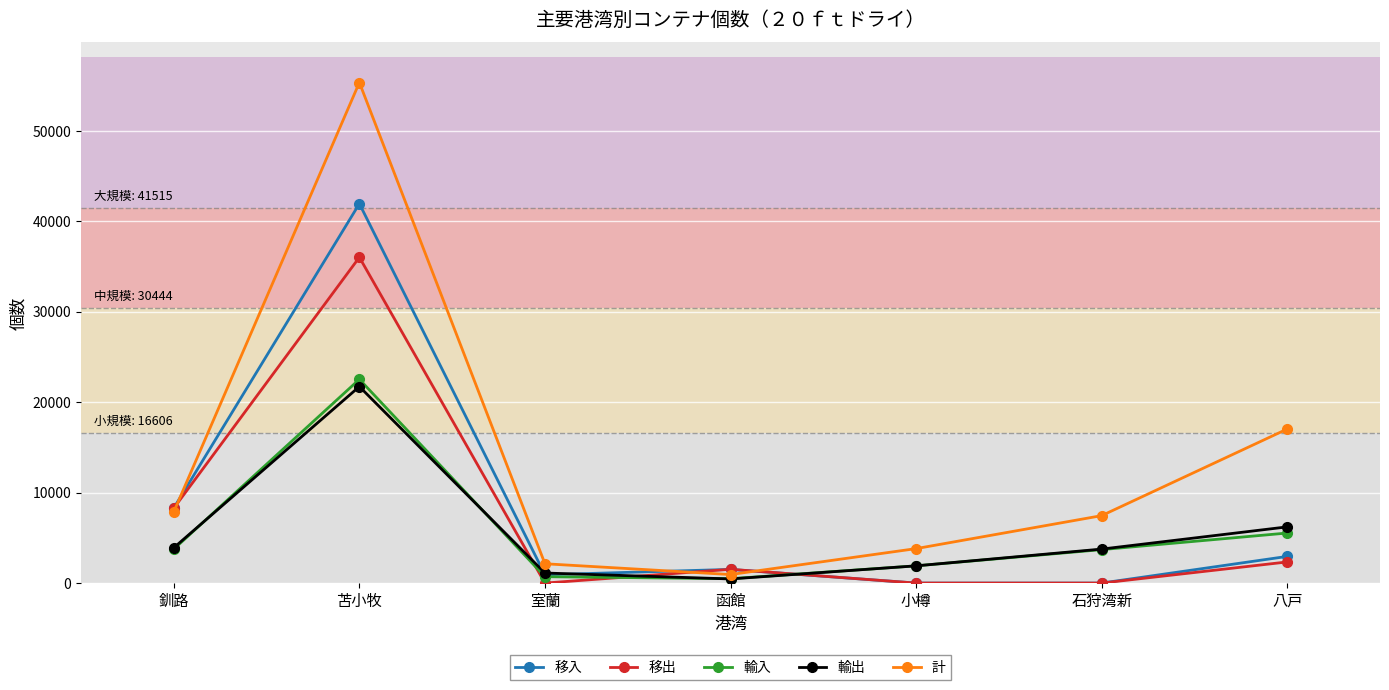

At which category is the sum across all series the highest?

苫小牧